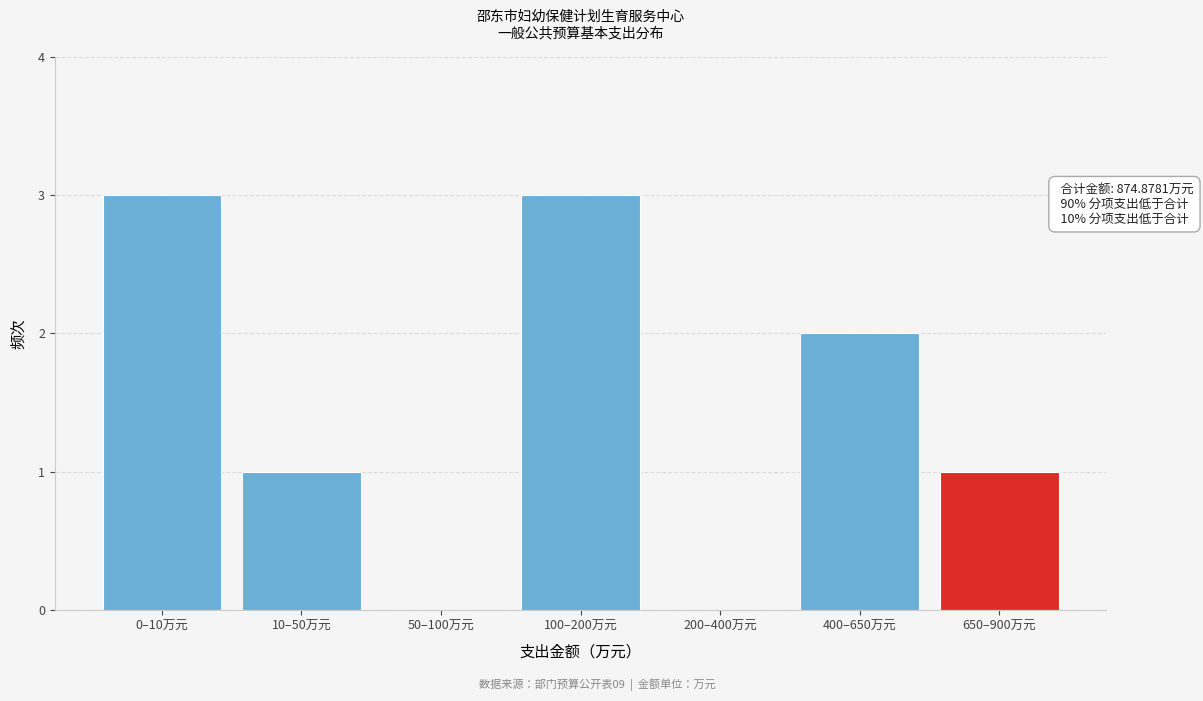

Reading left to right, transcribe all the data shown in this chart.

0–10万元=3	10–50万元=1	50–100万元=0	100–200万元=3	200–400万元=0	400–650万元=2	650–900万元=1